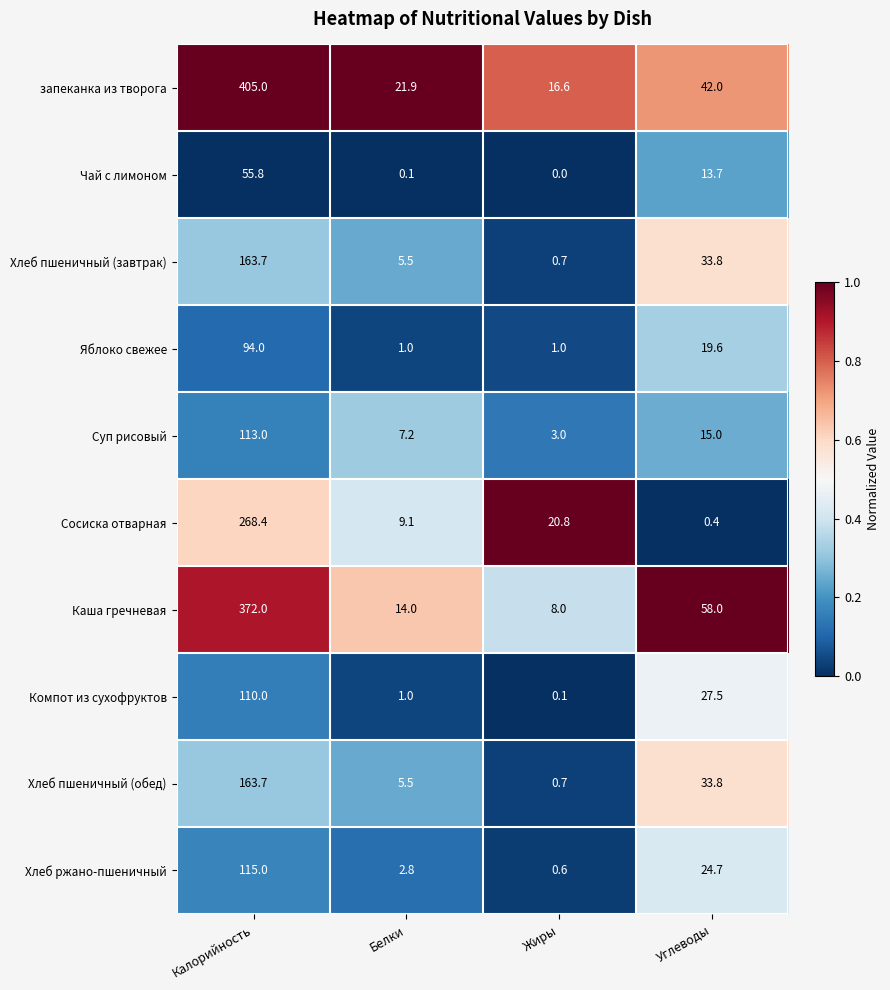

Which series has the largest range (max minus min)?

запеканка из творога